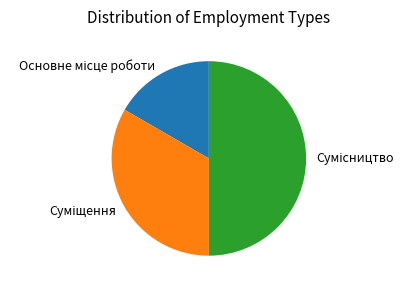

How many slices are in this pie chart?

3